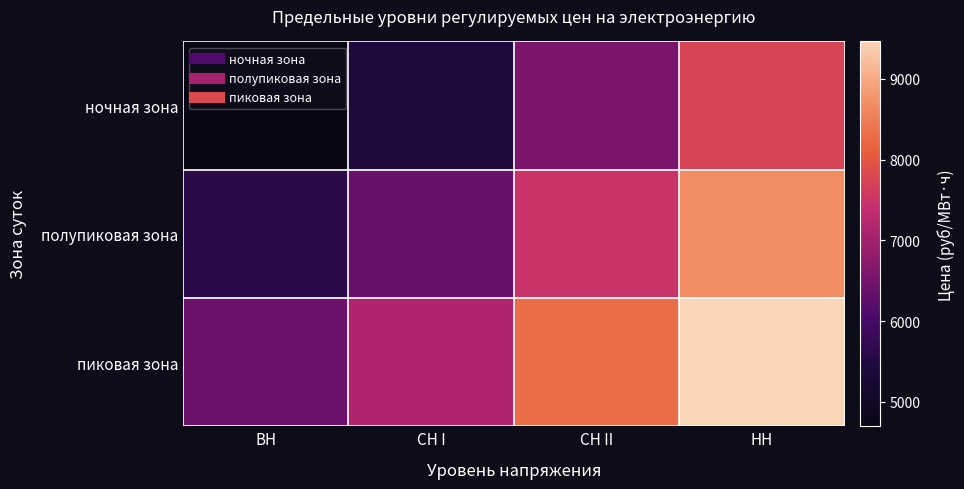

Rank the series at НН from highest to lowest value.

пиковая зона, полупиковая зона, ночная зона